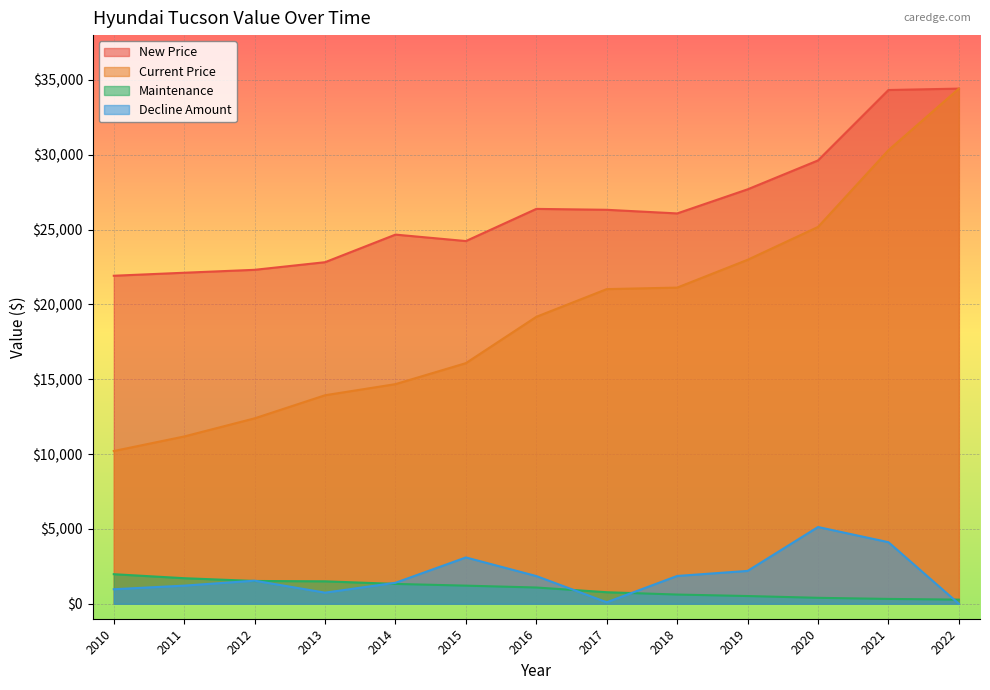

What is the approximate value of Decline Amount at 2017, to the nearest 100?

100